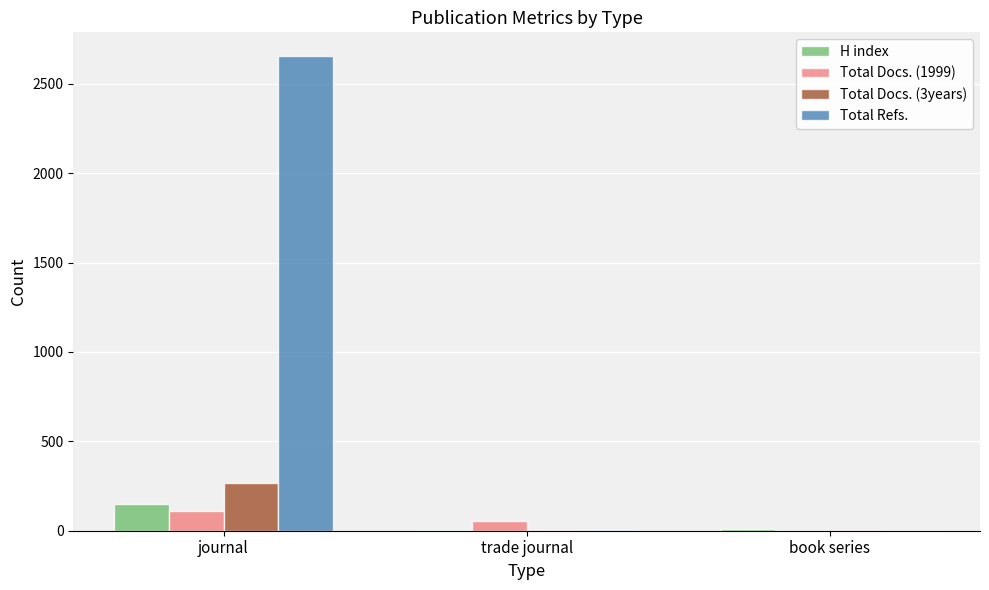

Which label corresponds to the largest value in the chart?

journal